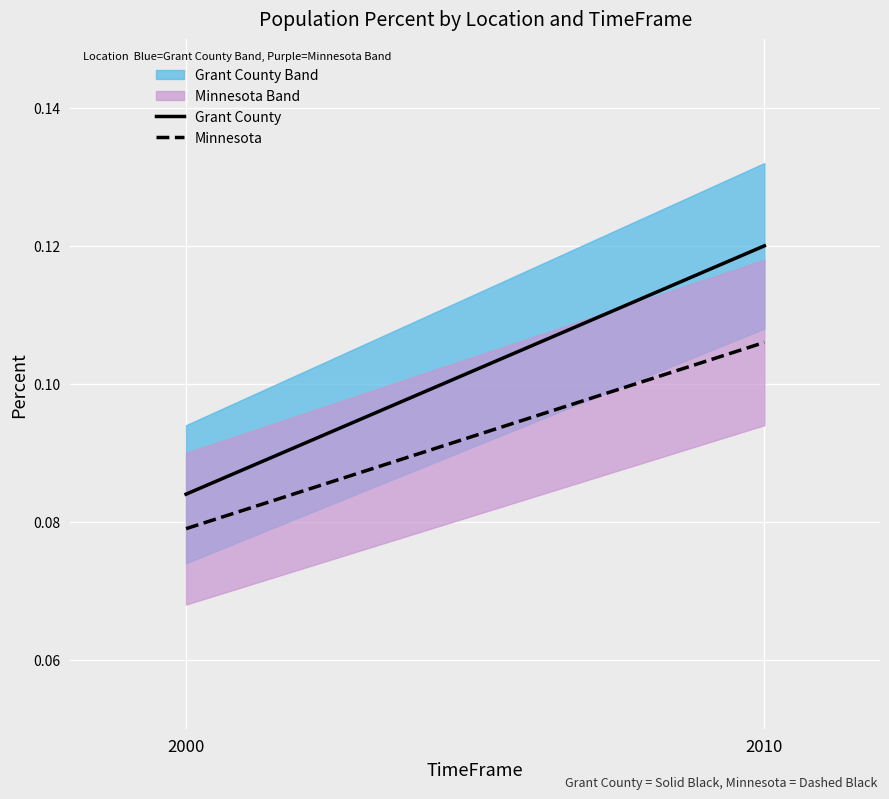

What is the minimum value shown in the chart?

0.1